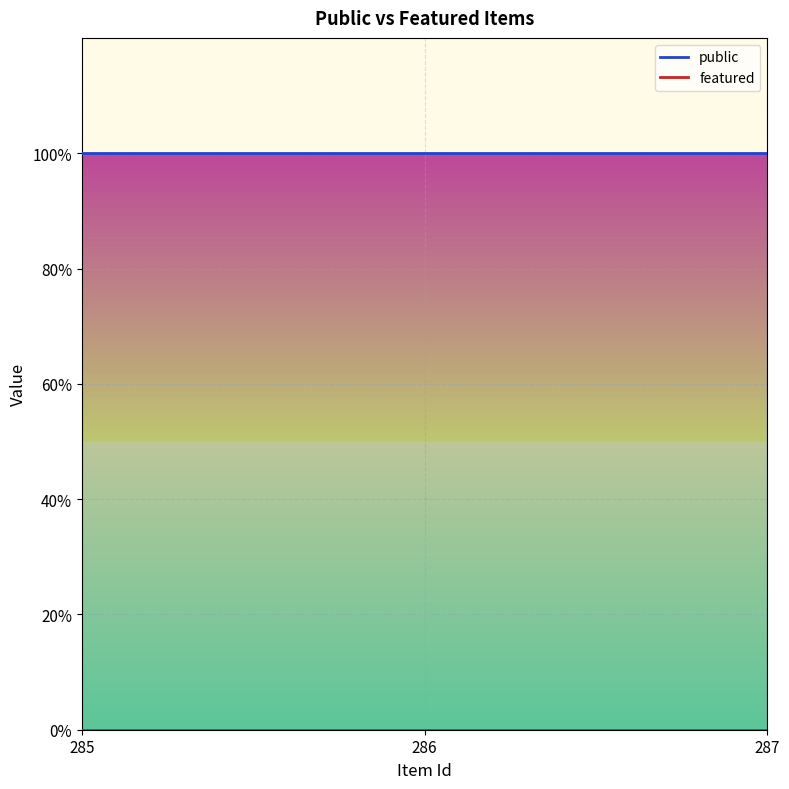

Which label corresponds to the largest value in the chart?

285